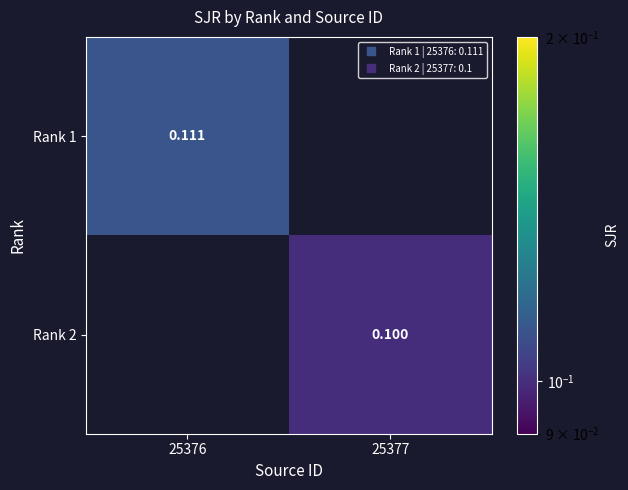

Which series has the largest total across all categories?

Rank 1